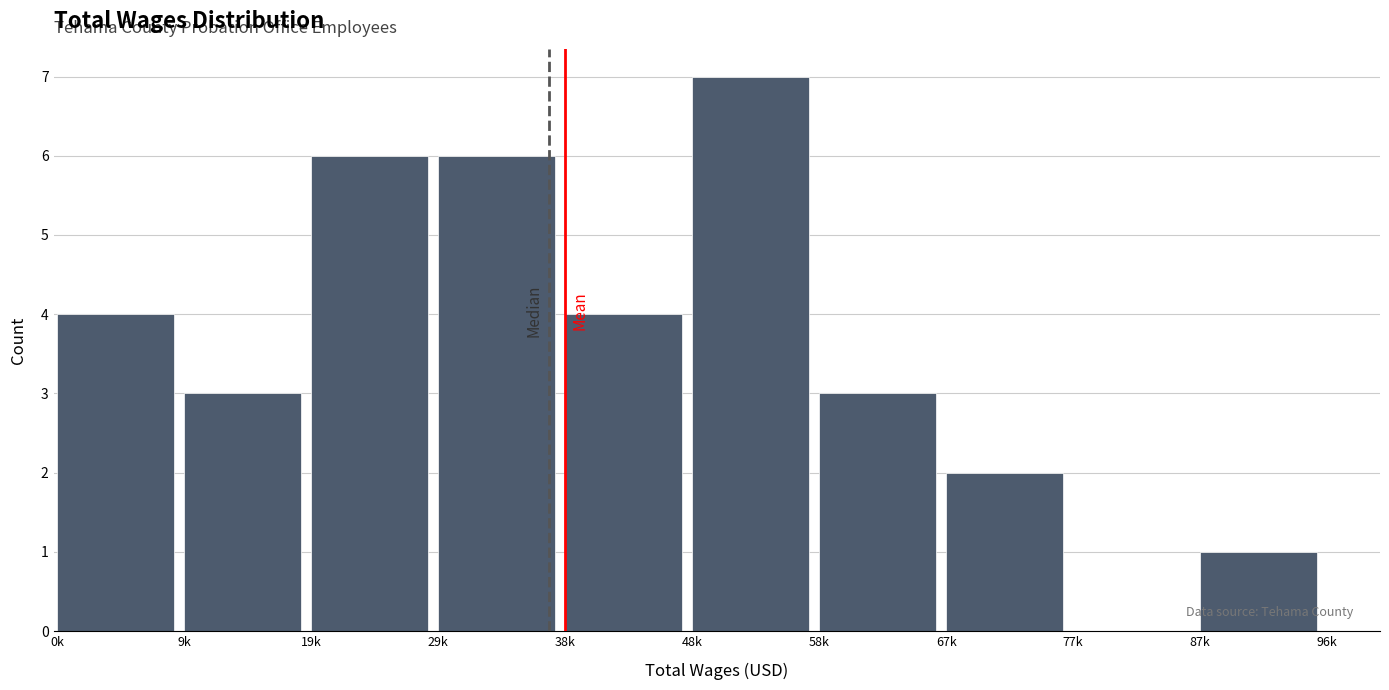

Reading left to right, list all the values displayed in this chart.

0k=4	9k=3	19k=6	29k=6	38k=4	48k=7	58k=3	67k=2	77k=0	87k=1